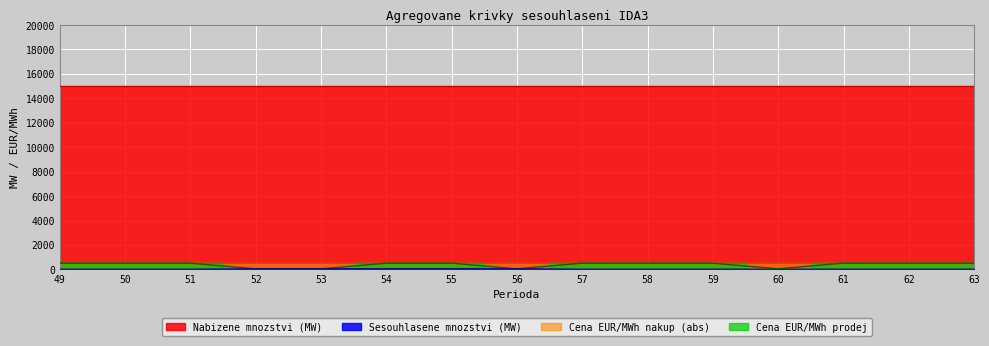

Which series has the largest range (max minus min)?

Cena EUR/MWh prodej